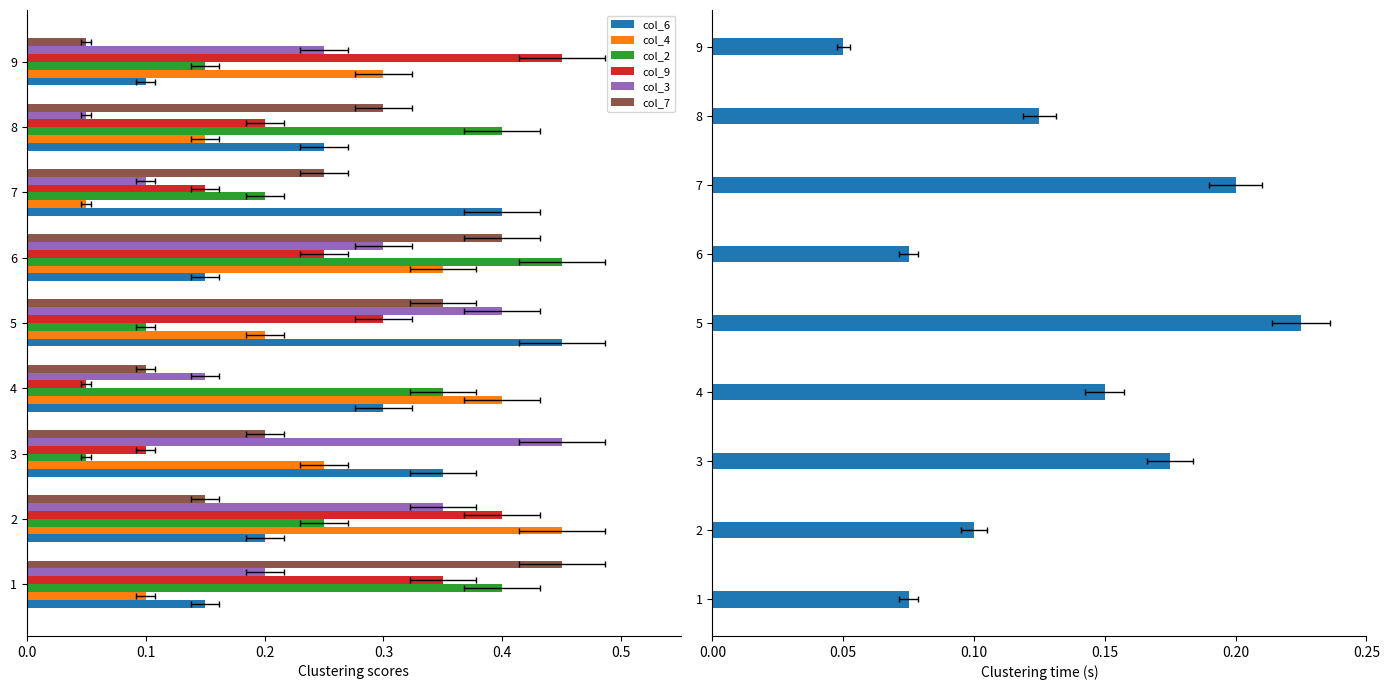

What is the sum of all col_2 values?

2.4